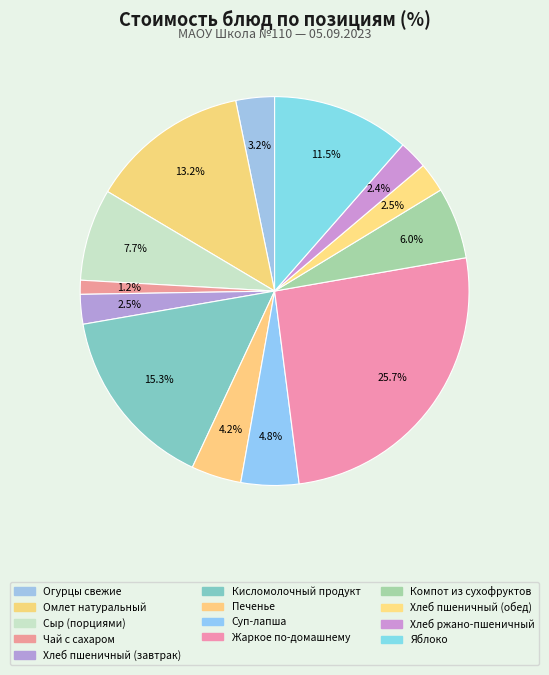

How many slices are in this pie chart?

13